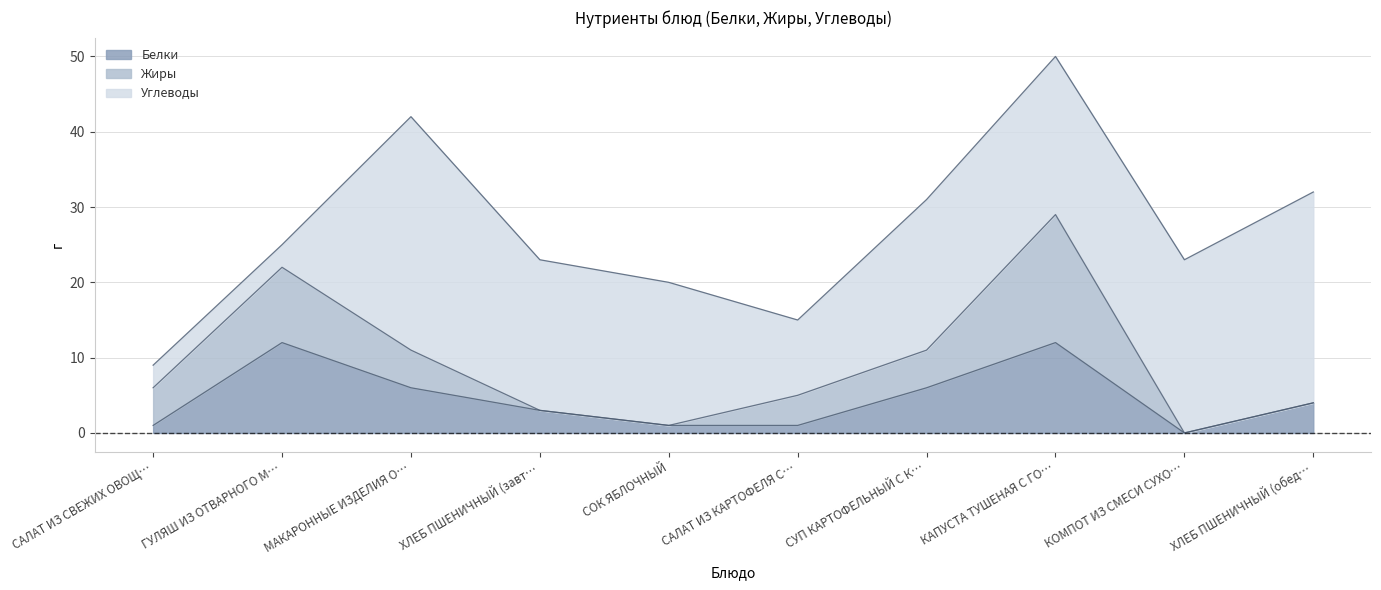

Which has a higher value, САЛАТ ИЗ КАРТОФЕЛЯ С ОГУРЦАМИ or ХЛЕБ ПШЕНИЧНЫЙ (завтрак)?

ХЛЕБ ПШЕНИЧНЫЙ (завтрак)